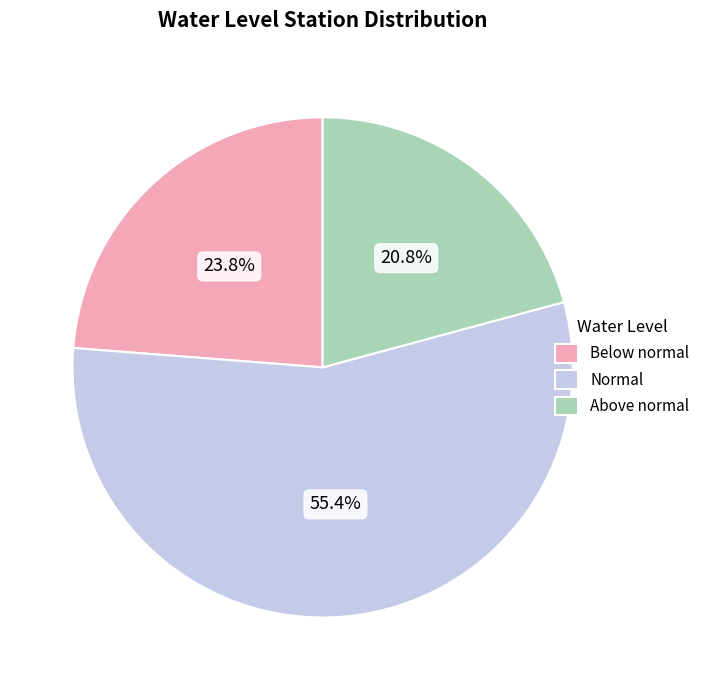

Does any single category account for the majority?

Yes